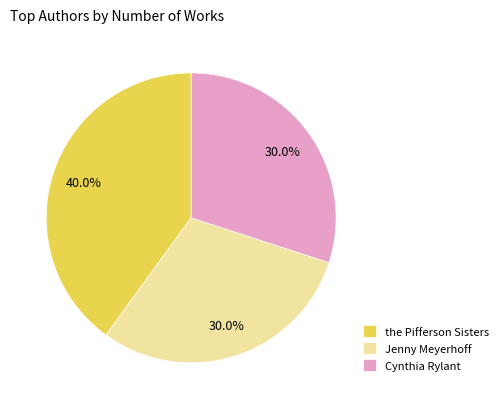

Which has a higher value, the Pifferson Sisters or Jenny Meyerhoff?

the Pifferson Sisters